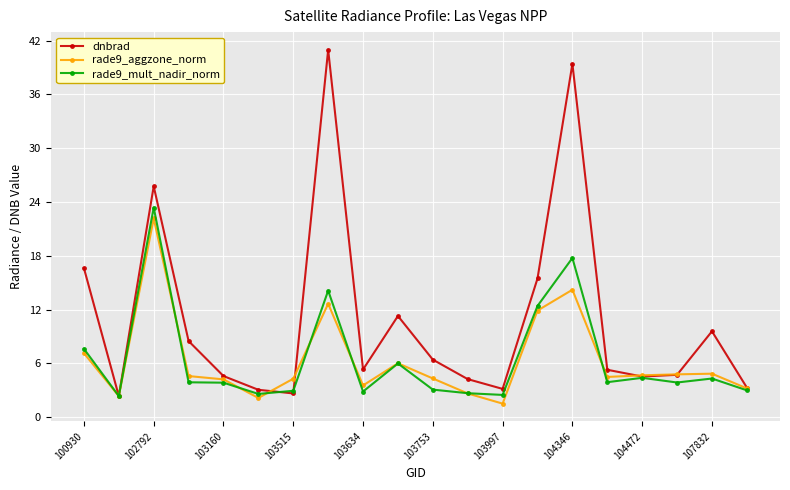

Which series has the largest total across all categories?

dnbrad